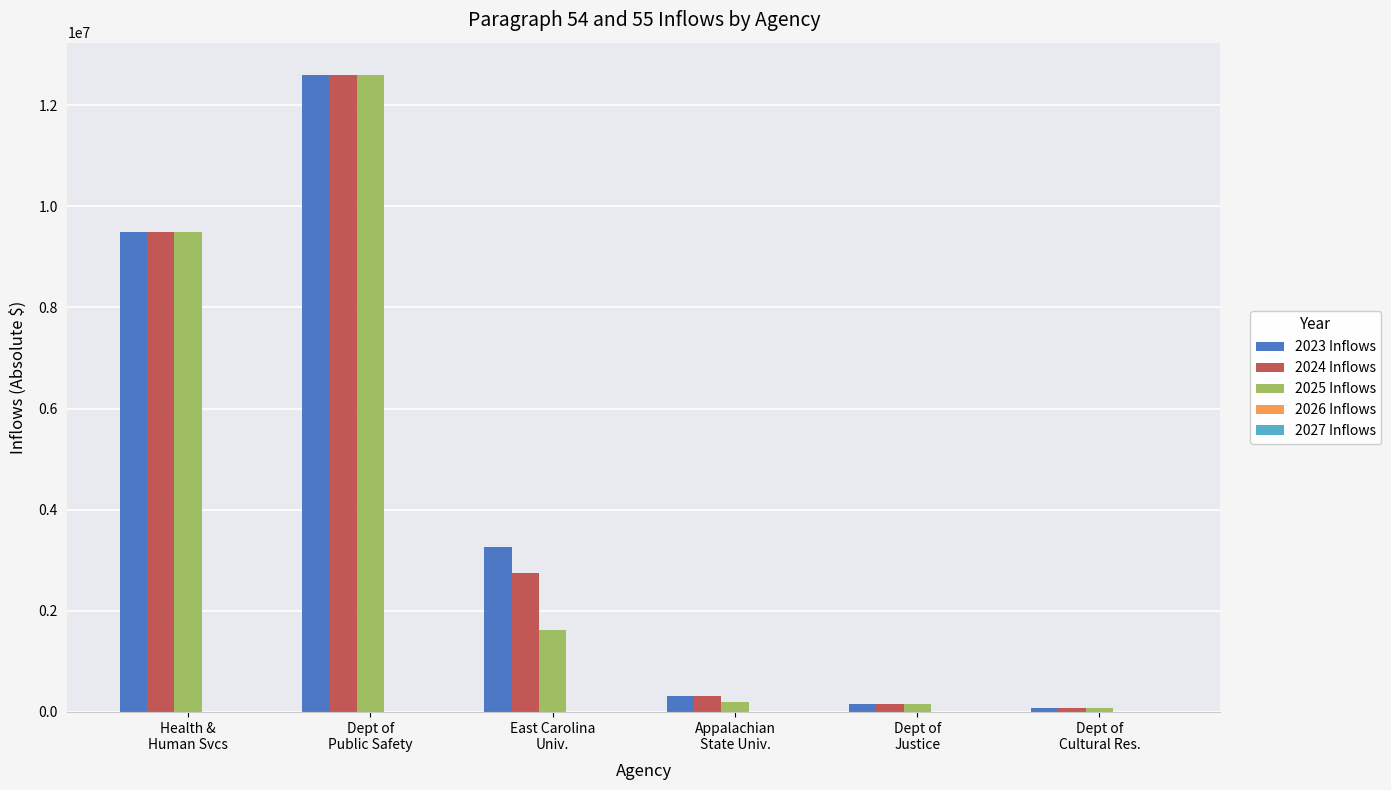

What is the maximum value for 2024 Inflows?

12603686.0